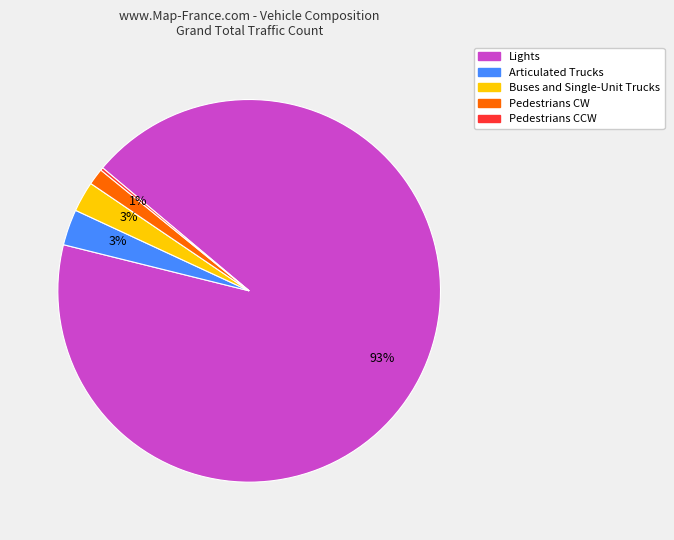

Which category accounts for the majority?

Lights